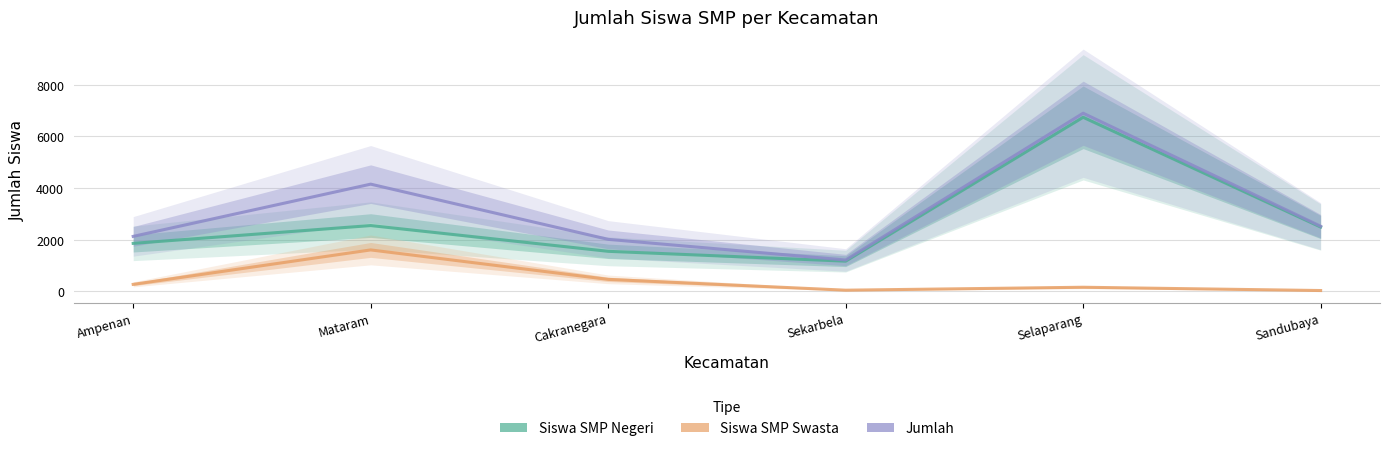

Is the value of Jumlah at Selaparang greater than the value of Siswa SMP Negeri at Ampenan?

Yes